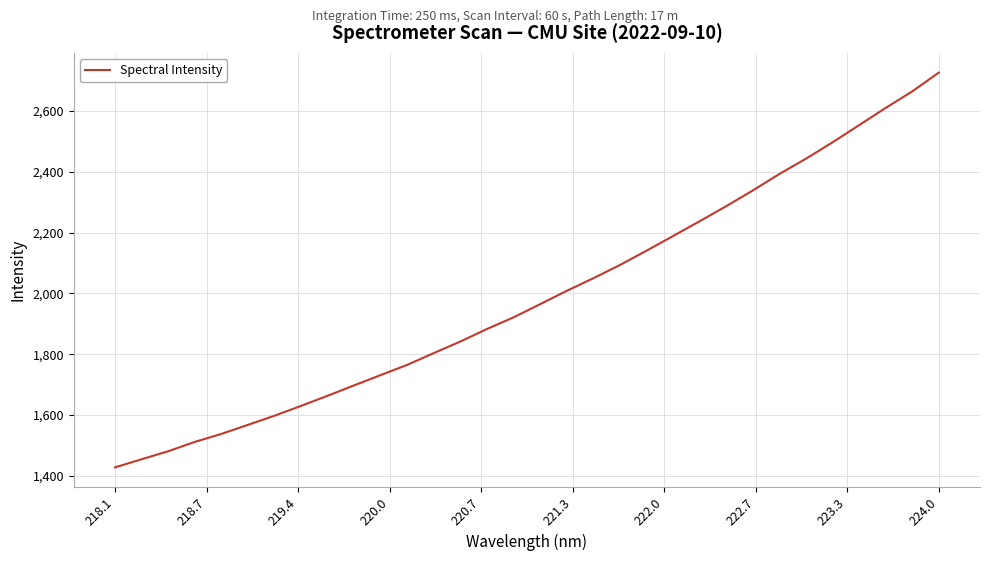

What is the maximum value shown in the chart?

2726.1